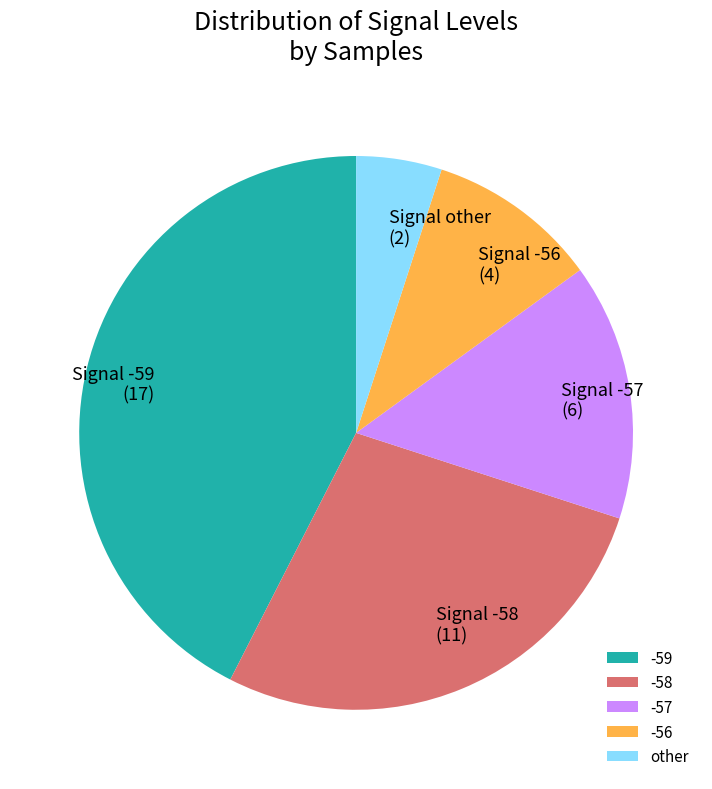

Which has a higher value, -58 or -59?

-59